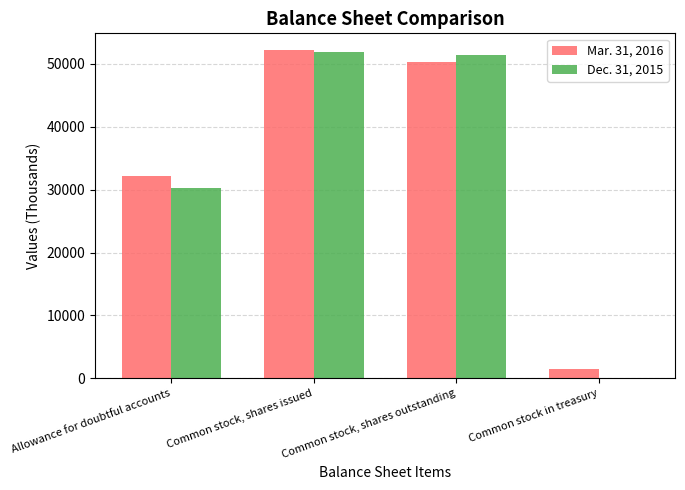

How many series are shown in this chart?

2